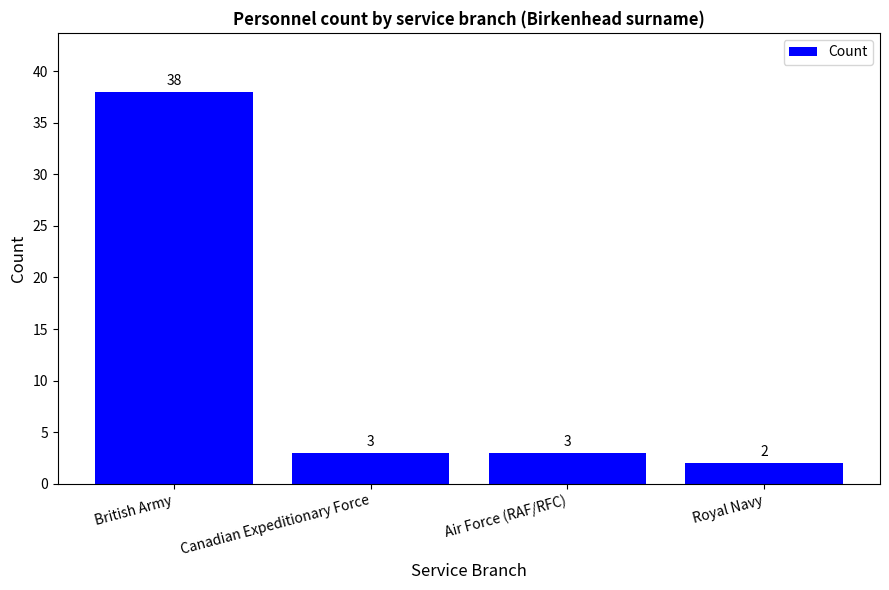

Where does the data first go above 3?

British Army